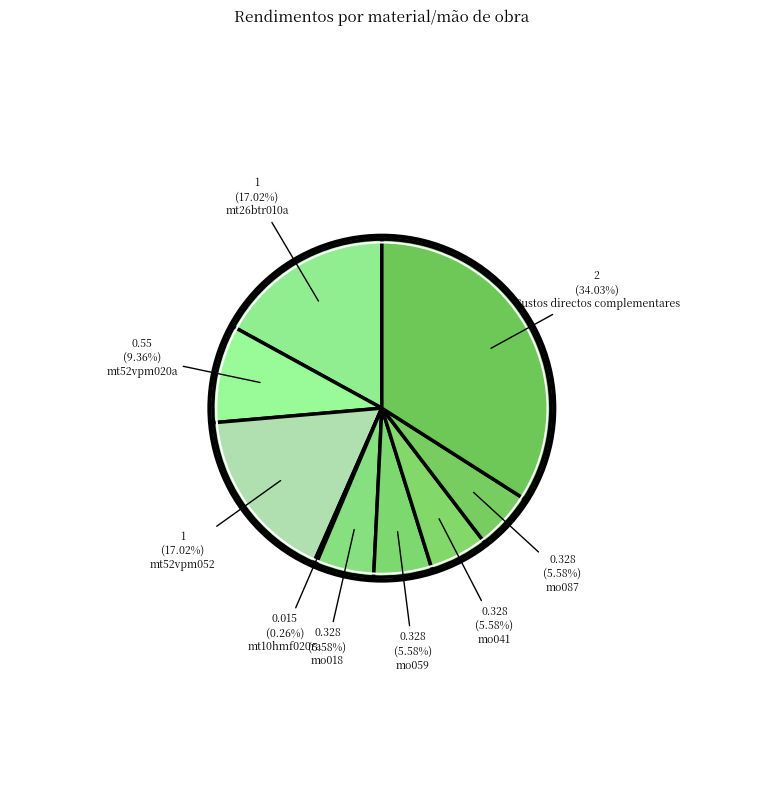

To the nearest percent, what percentage of the pie is mt52vpm052?

17%